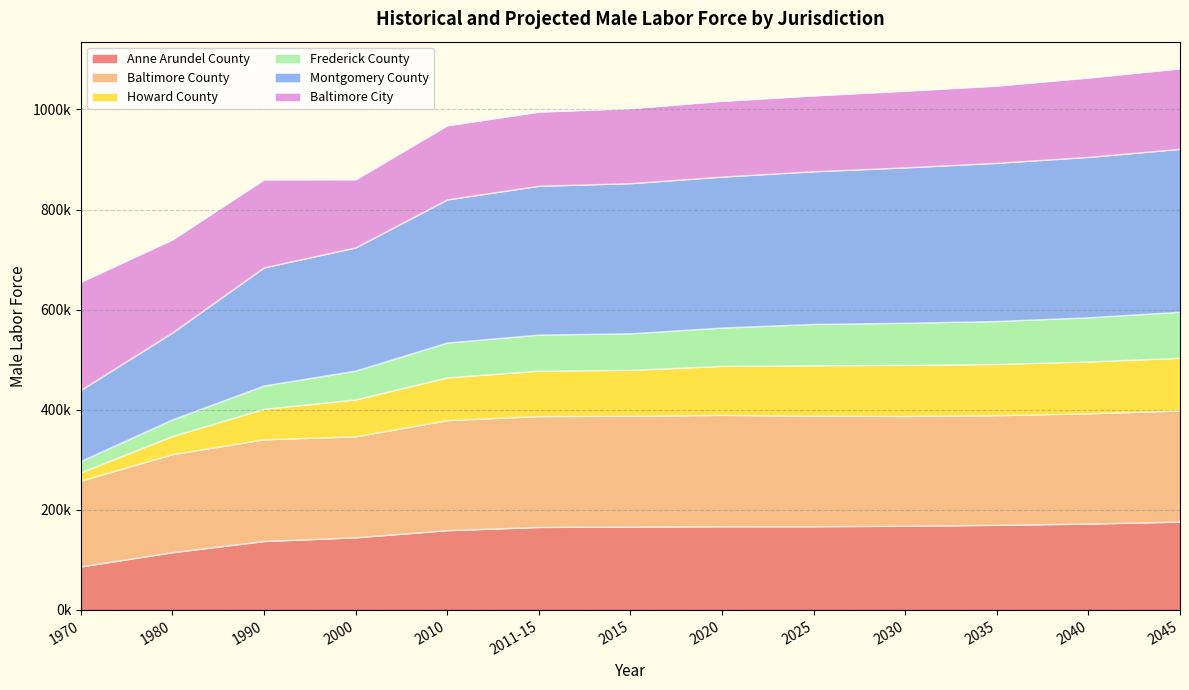

Is the value of Baltimore County at 2025 greater than the value of Montgomery County at 2020?

No